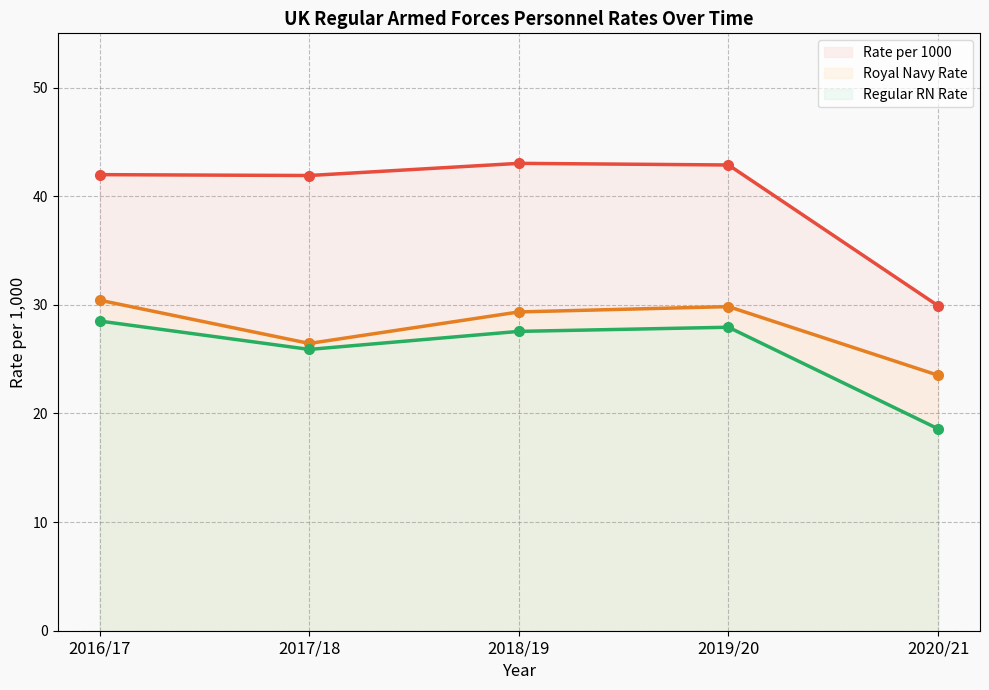

What is the lowest value of the Regular RN Rate series?

18.6